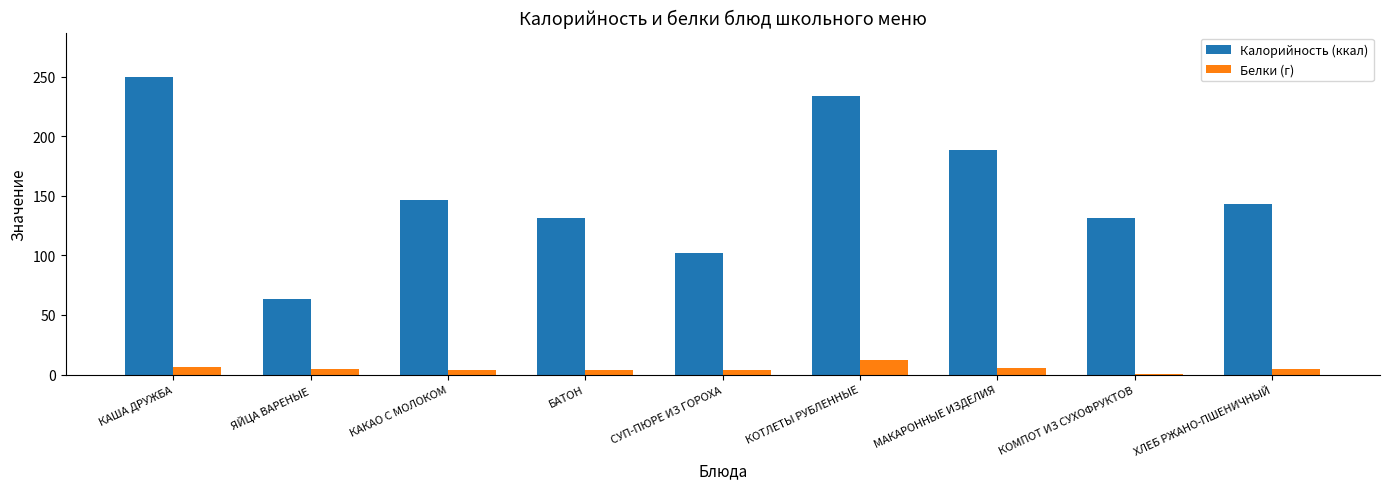

What are all the series names shown in the legend?

Калорийность (ккал), Белки (г)